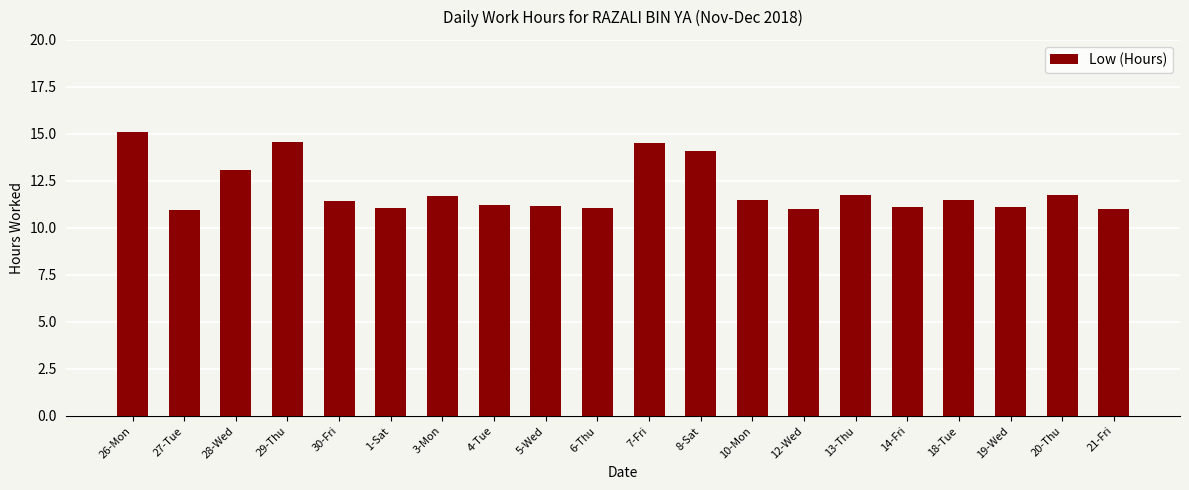

What is the difference between the maximum and minimum values?

4.2